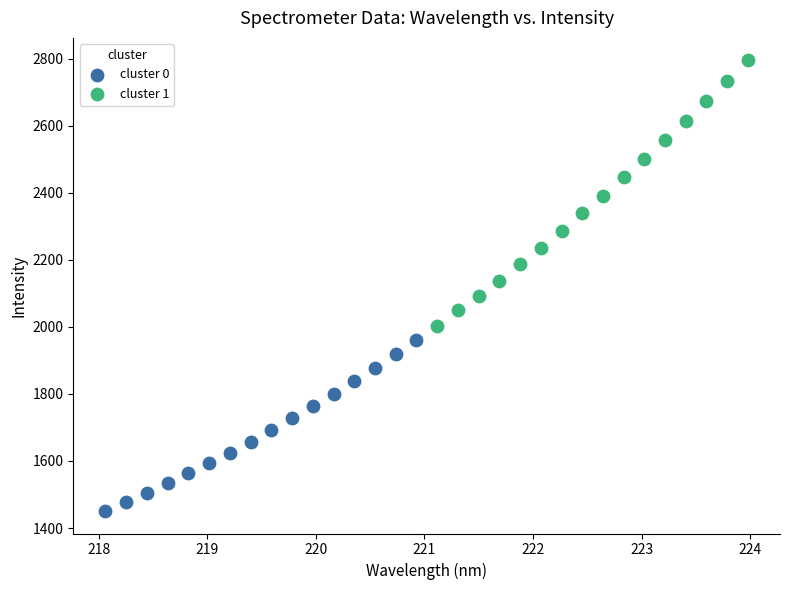

Which series contains the lowest Y value?

cluster 0